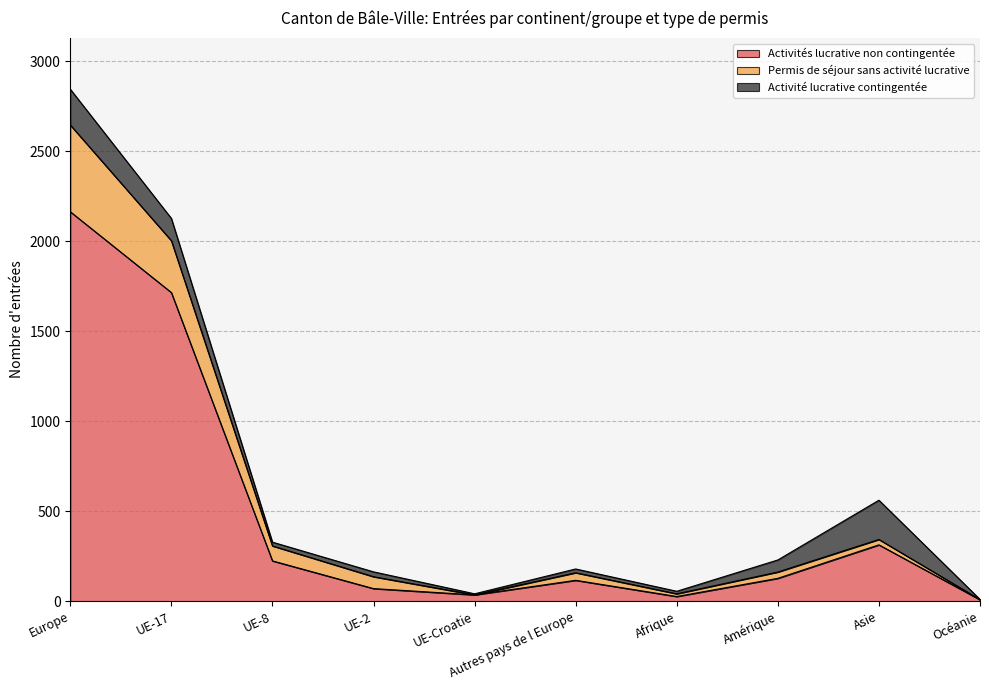

What is the sum of the Activités lucrative non contingentée values at Océanie and Autres pays de l Europe?

124